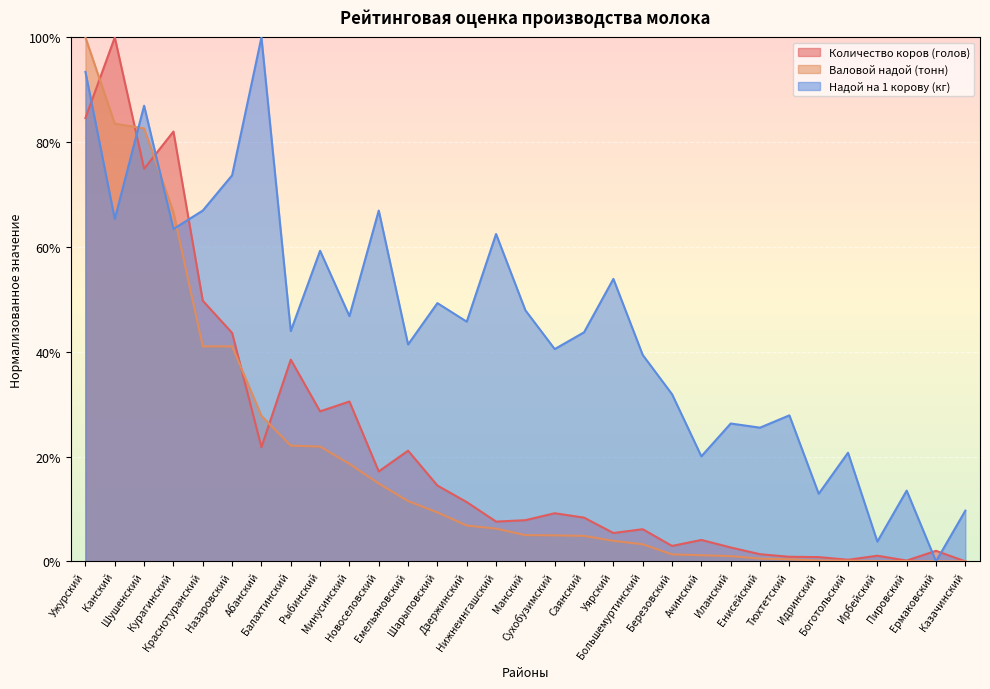

What is the difference between the maximum and second lowest values in the Валовой надой (тонн) series?

1.0